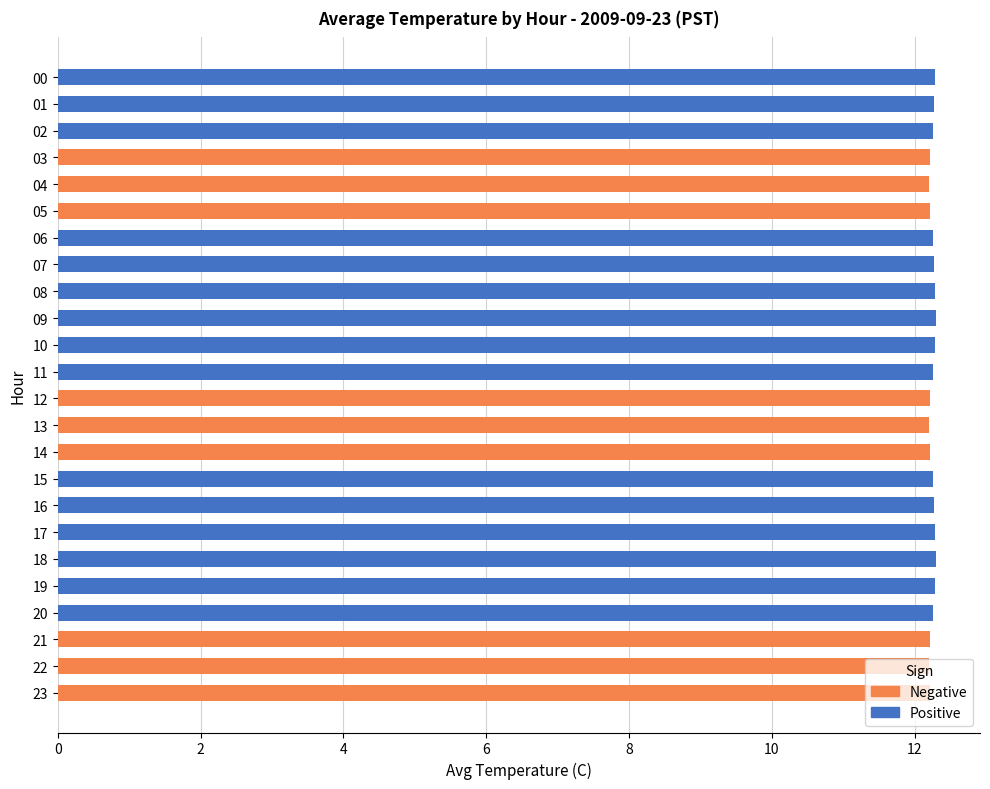

Reading left to right, list all the values displayed in this chart.

Positive: 12.3	12.3	12.2	0.0	0.0	0.0	12.2	12.3	12.3	12.3	12.3	12.2	0.0	0.0	0.0	12.2	12.3	12.3	12.3	12.3	12.2	0.0	0.0	0.0
Negative: 0.0	0.0	0.0	12.2	12.2	12.2	0.0	0.0	0.0	0.0	0.0	0.0	12.2	12.2	12.2	0.0	0.0	0.0	0.0	0.0	0.0	12.2	12.2	12.2